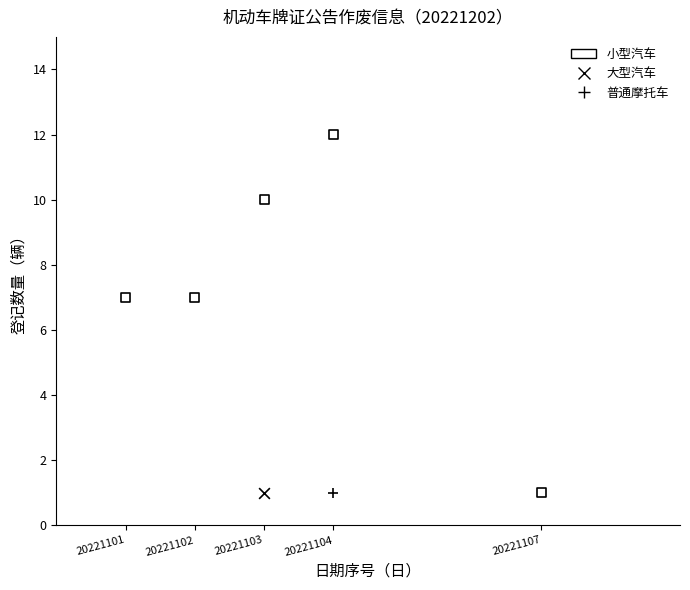

What are all the series names shown in the legend?

小型汽车, 大型汽车, 普通摩托车